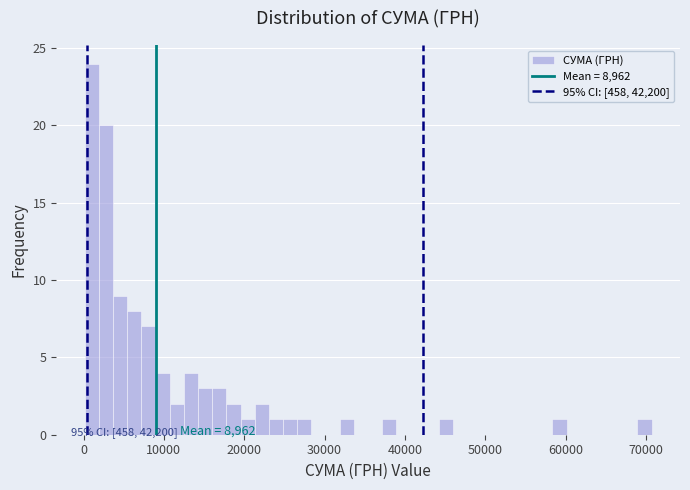

Around what value on the x-axis is the tallest bar? Give the approximate position of its centre, as read against the axis.

1000